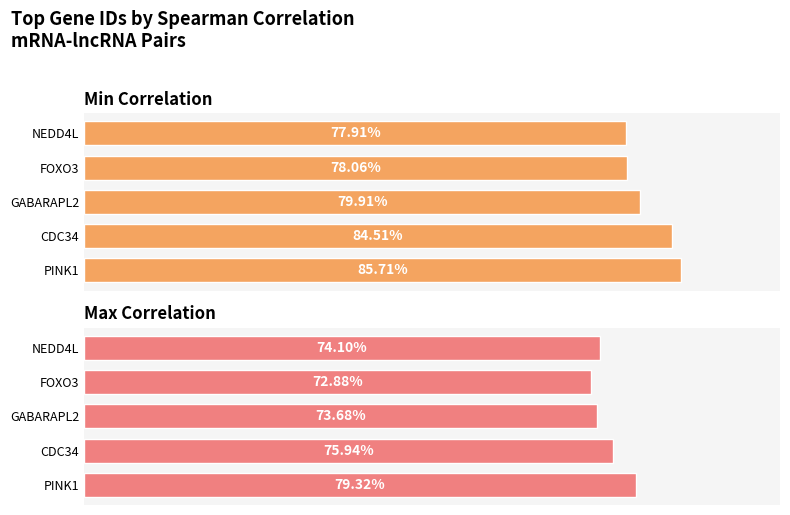

What is the sum of all Min Correlation values?

406.1